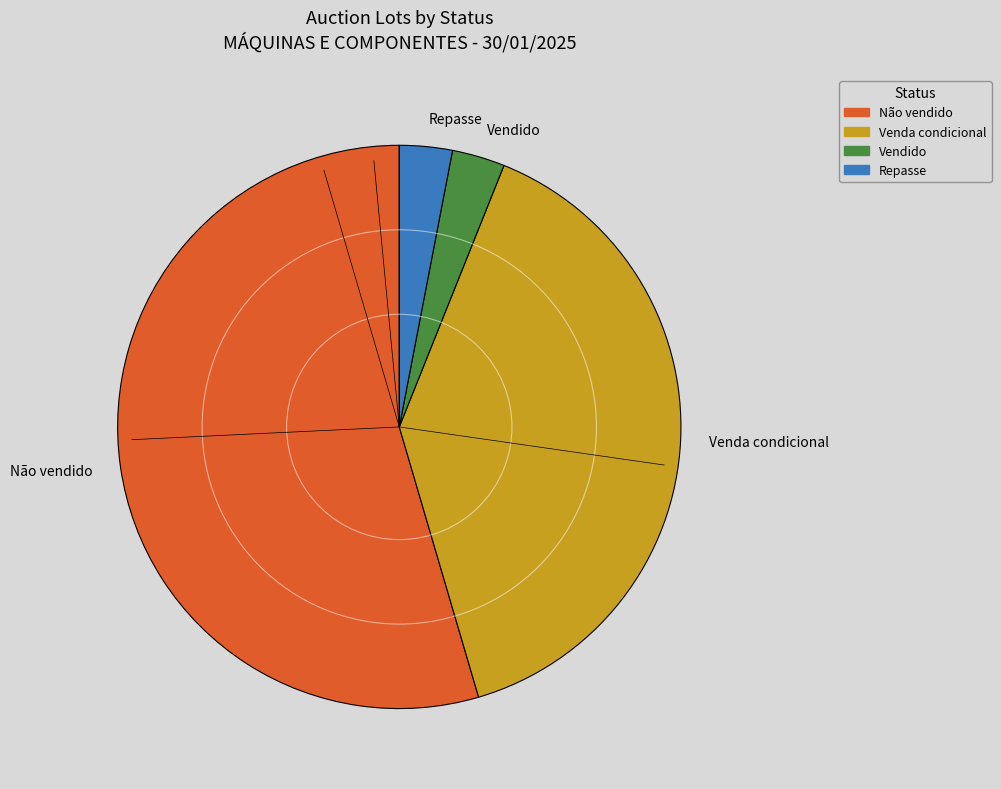

How many segments does this pie chart have?

4